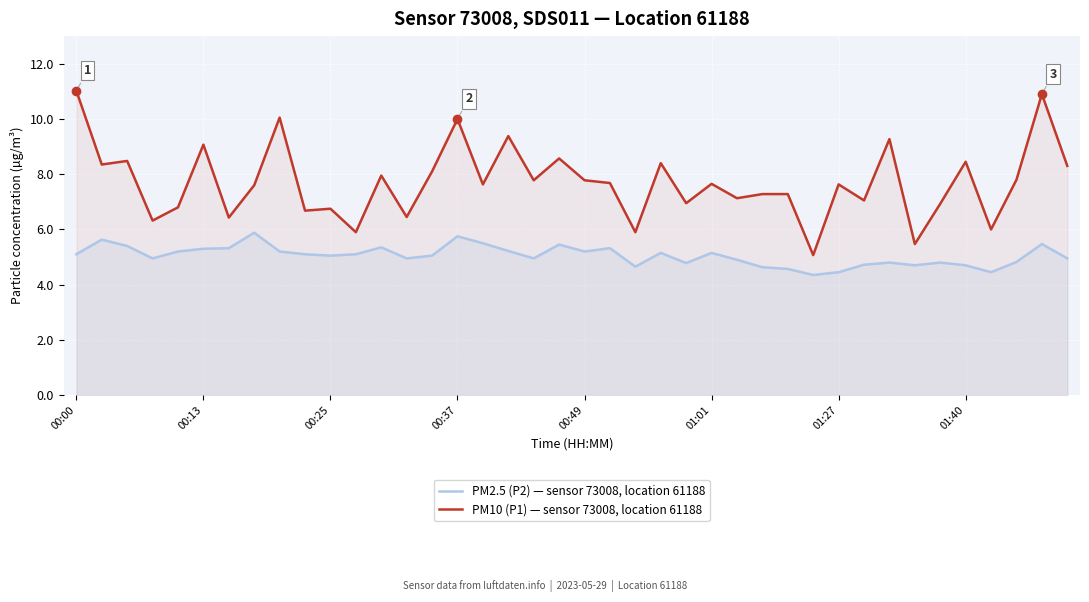

Which series has the largest total across all categories?

PM10 (P1) — sensor 73008, location 61188